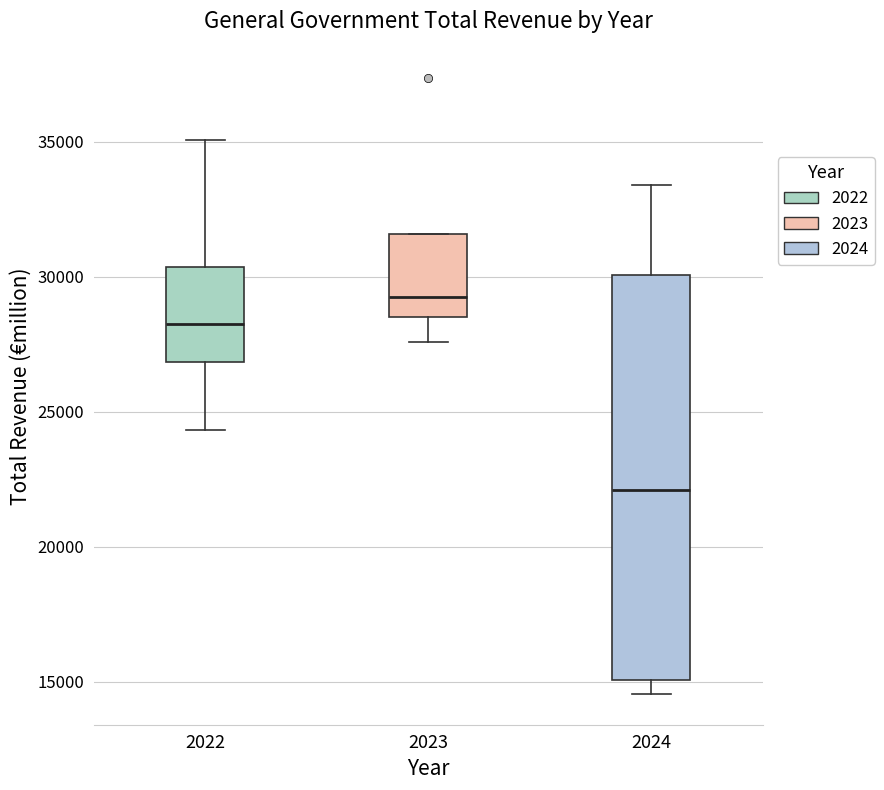

Where does the lower whisker of the box at x = 2023 end on the y-axis? The values are not printed on the chart, so give them approximately, as read against the axis.

27500